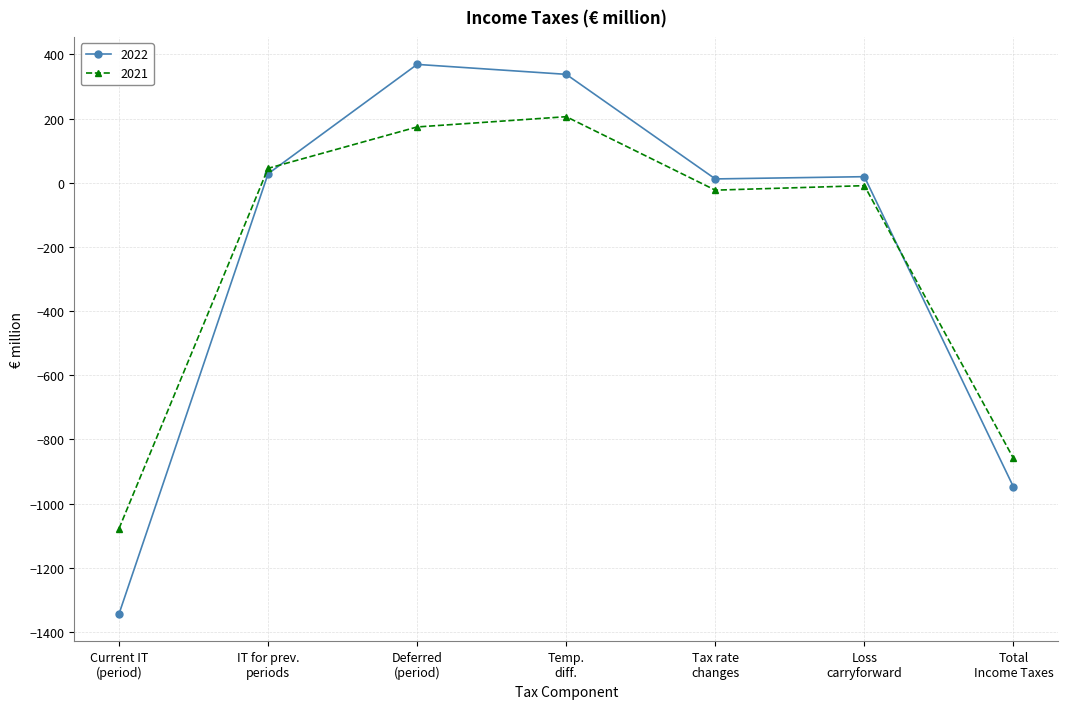

List the series in order of their peak value, highest first.

2022, 2021